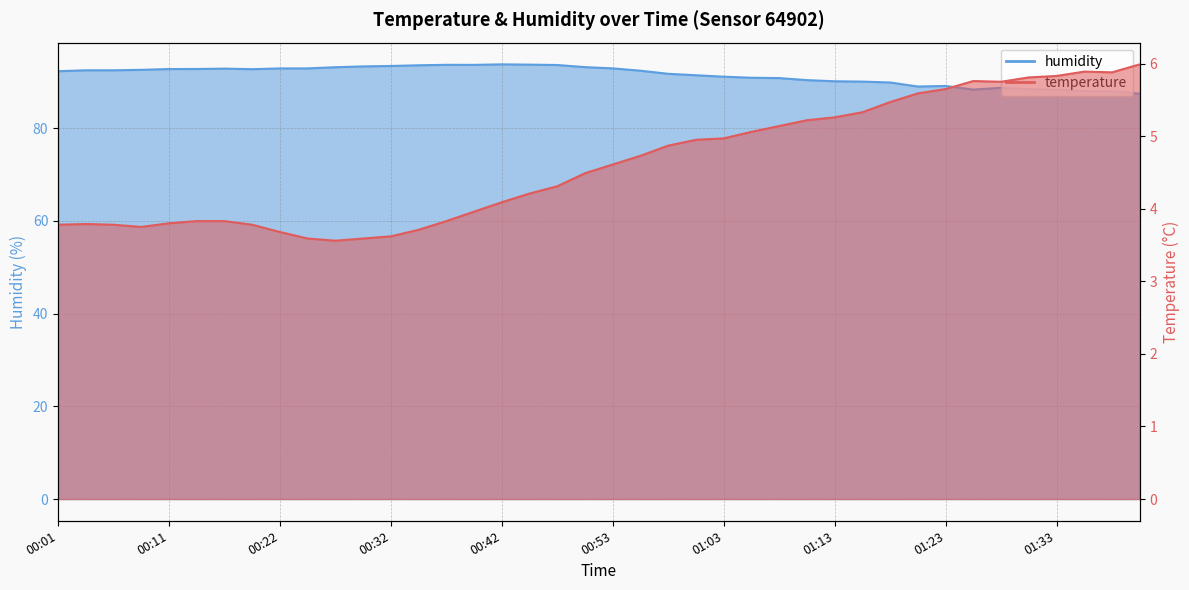

Does the chart have visible grid lines?

Yes